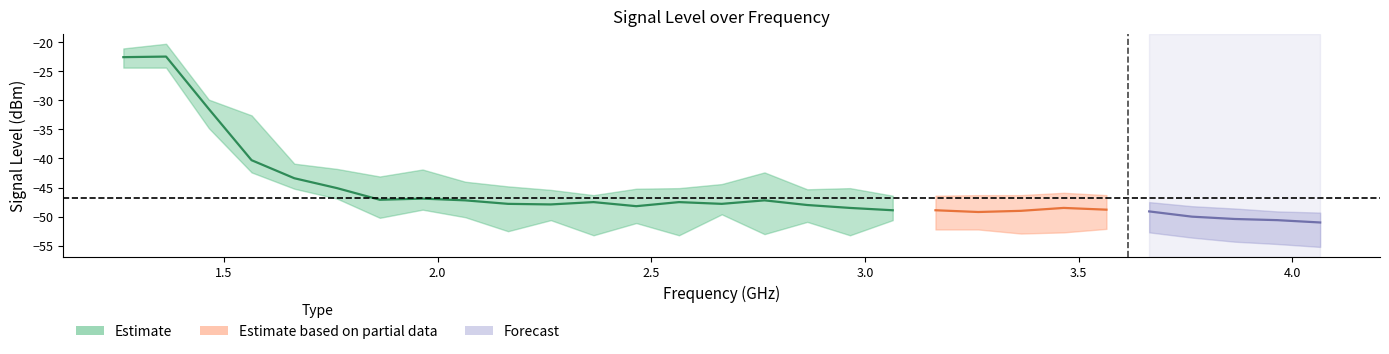

At which label does lower first exceed -50?

1.265